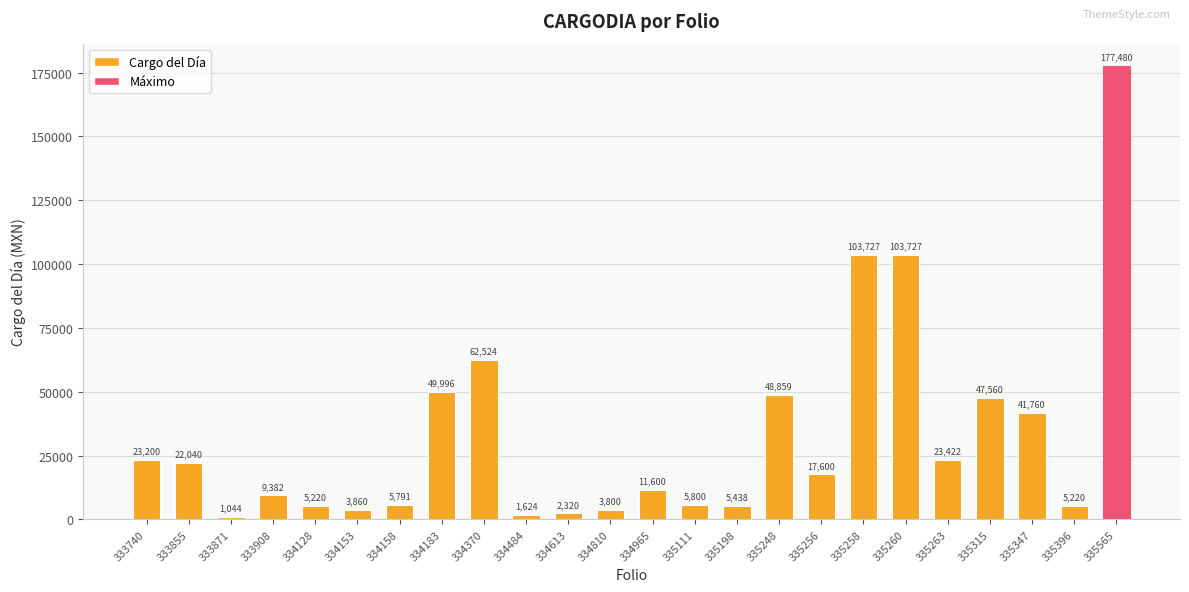

The value at 334158 is 5790.7. True or false?

True